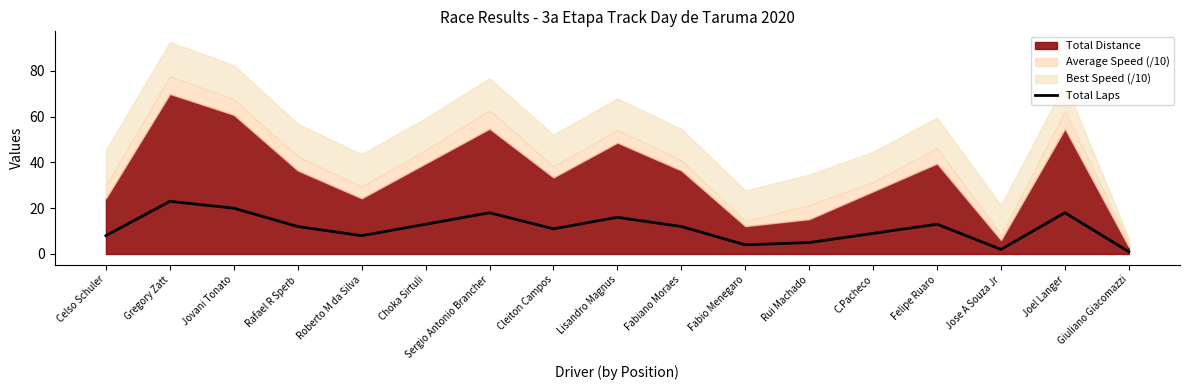

True or false: Total Laps has a value of 31 at Jovani Tonato.

False